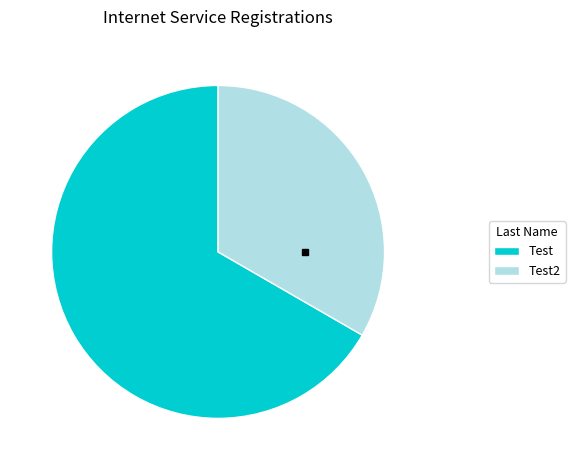

Approximately how many times larger is the value at Test2 compared to Test?

0.5